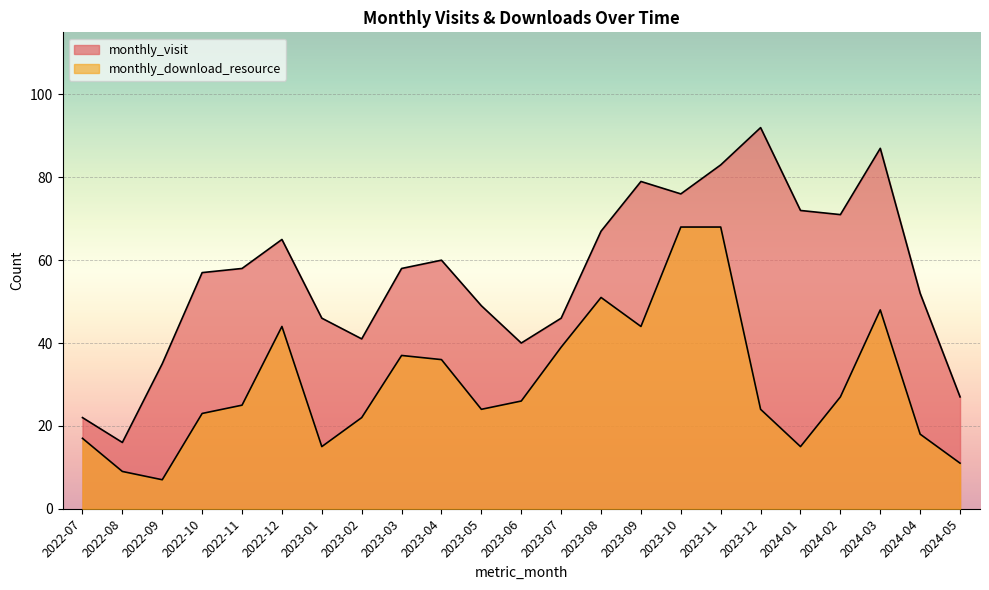

The value of monthly_download_resource at 2022-09 is 7. True or false?

True